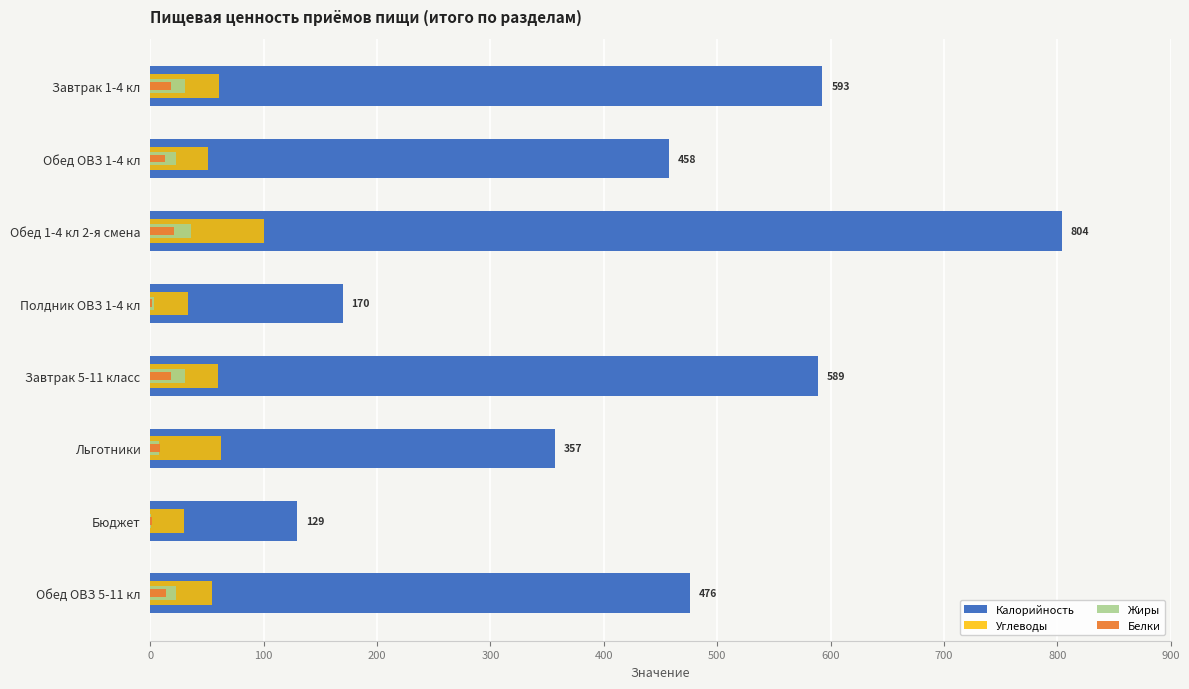

How many values in the Углеводы series are below 60?

4